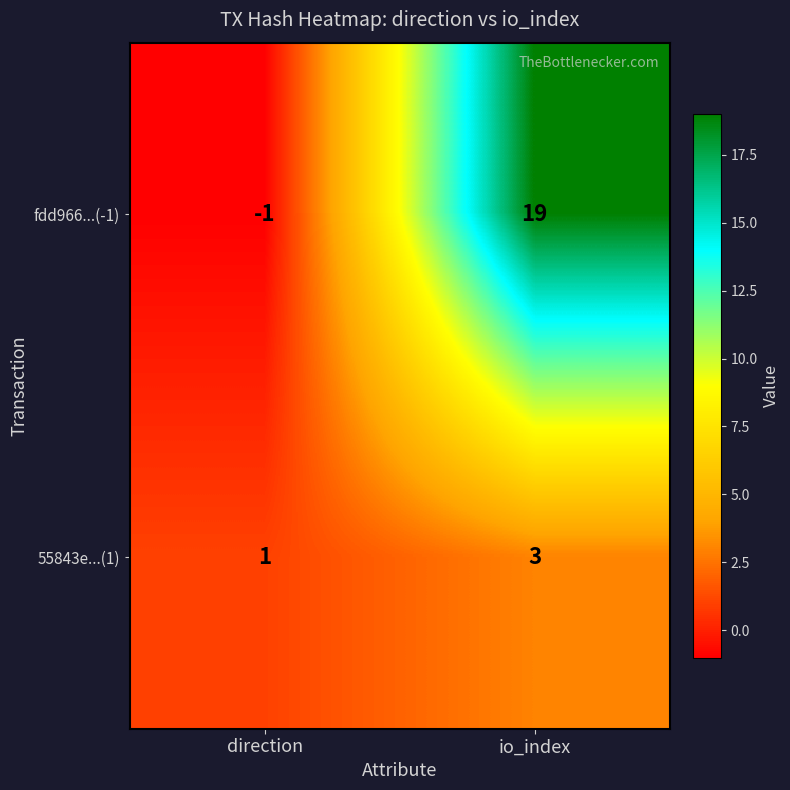

What is the difference between the maximum and minimum values in the fdd966...(-1) series?

20